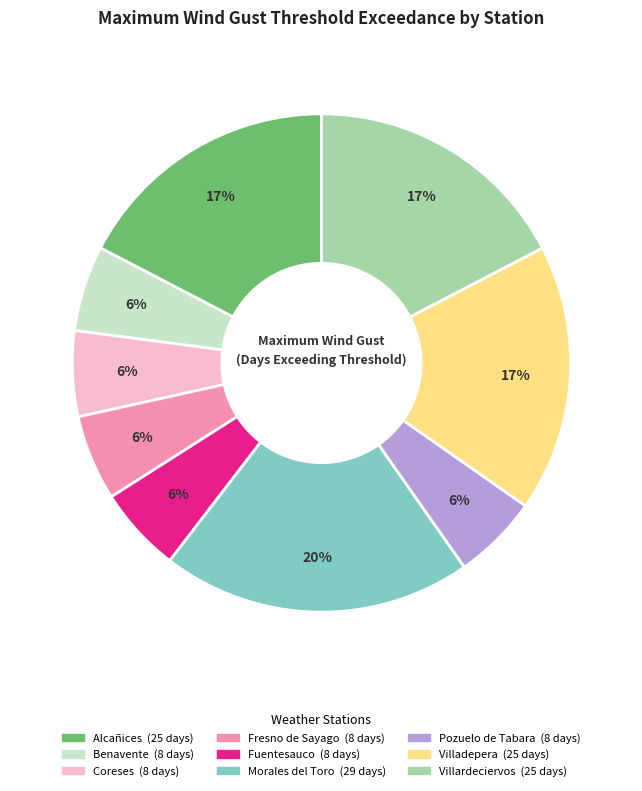

What is the largest slice in the pie chart?

Morales del Toro